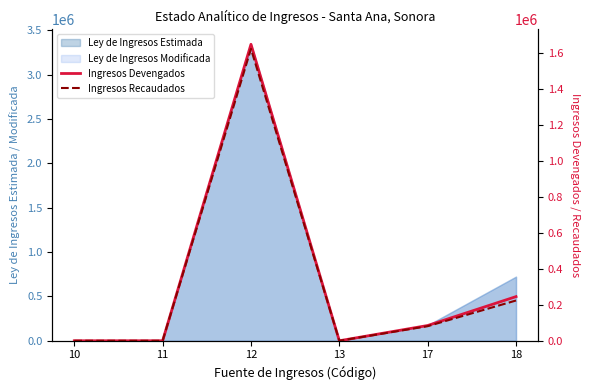

Is the value of Ingresos Recaudados at 11 greater than the value of Ingresos Devengados at 17?

No